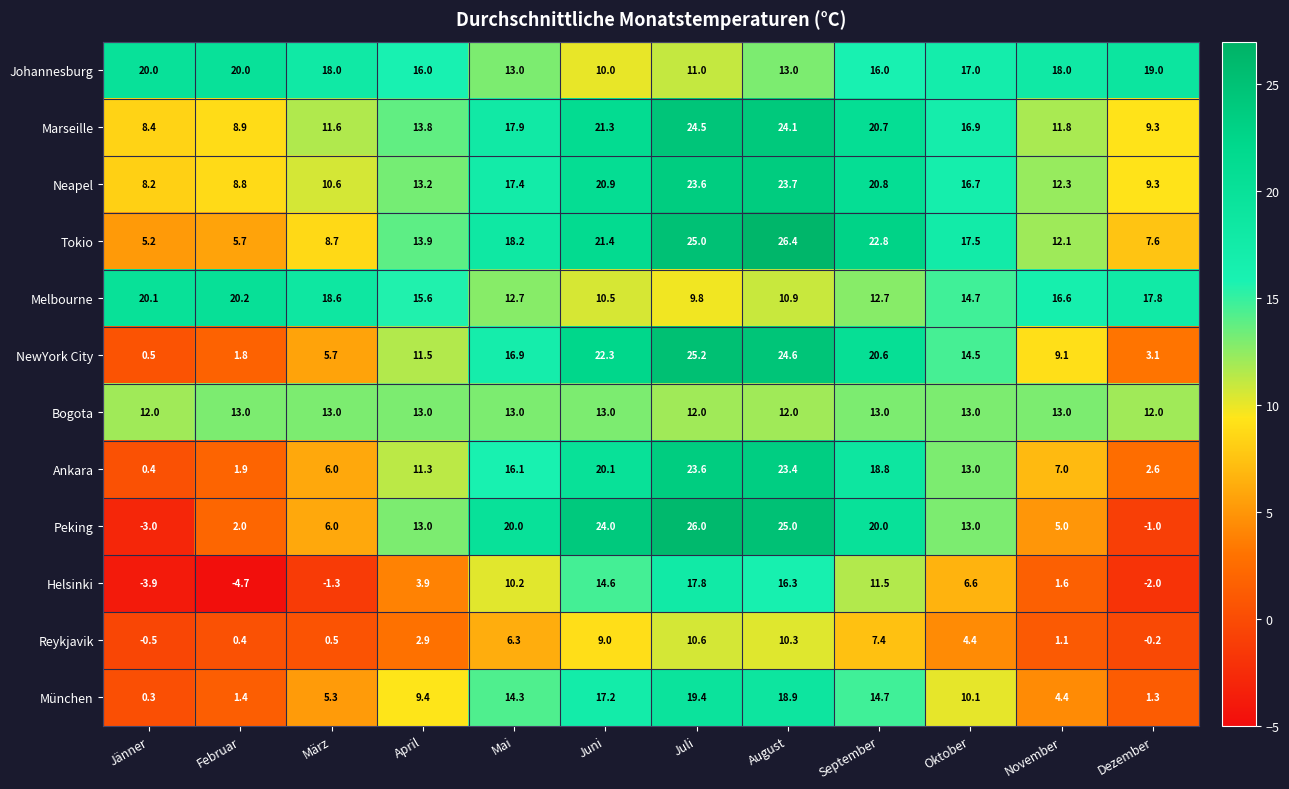

Read the Ankara value at März.

6.0